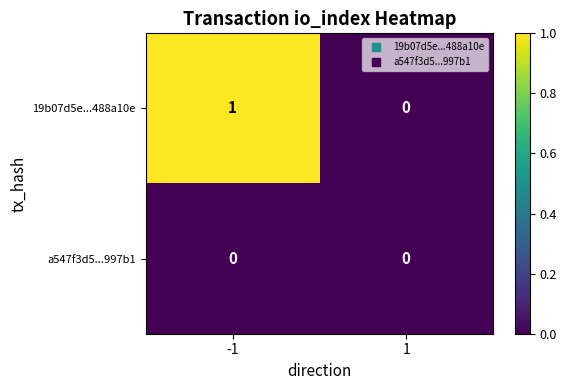

How many data points in 19b07d5e...488a10e are less than 1?

1